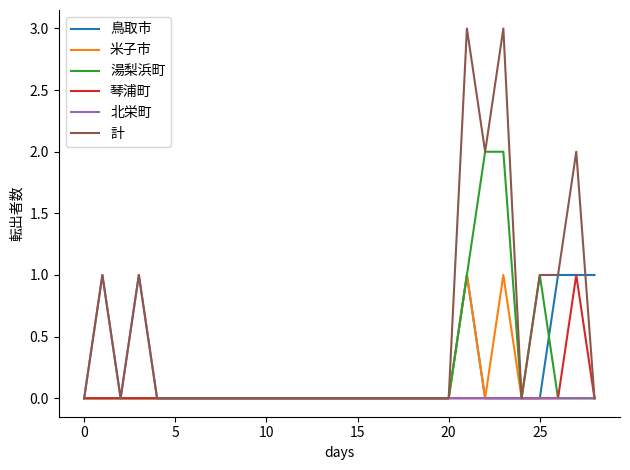

Count the 米子市 values in the range 0 to 1.

29